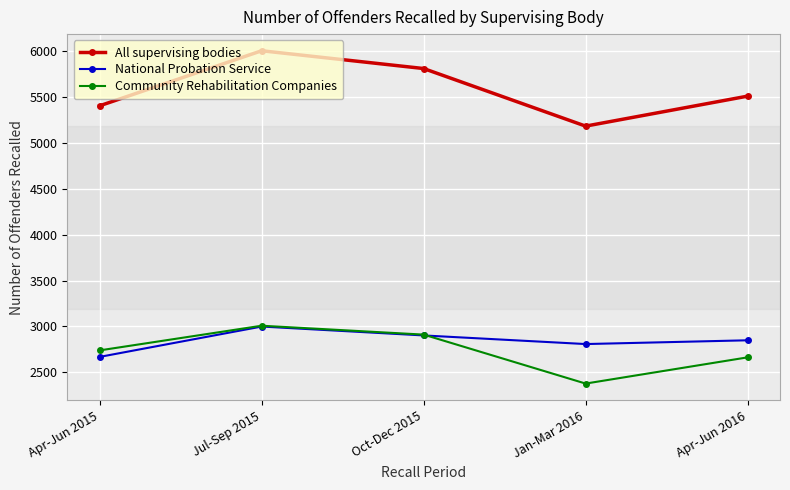

Reading left to right, extract all data points from this chart.

All supervising bodies: Apr-Jun 2015=5407	Jul-Sep 2015=6007	Oct-Dec 2015=5813	Jan-Mar 2016=5185	Apr-Jun 2016=5512
National Probation Service: Apr-Jun 2015=2668	Jul-Sep 2015=2999	Oct-Dec 2015=2902	Jan-Mar 2016=2808	Apr-Jun 2016=2849
Community Rehabilitation Companies: Apr-Jun 2015=2739	Jul-Sep 2015=3008	Oct-Dec 2015=2911	Jan-Mar 2016=2377	Apr-Jun 2016=2663